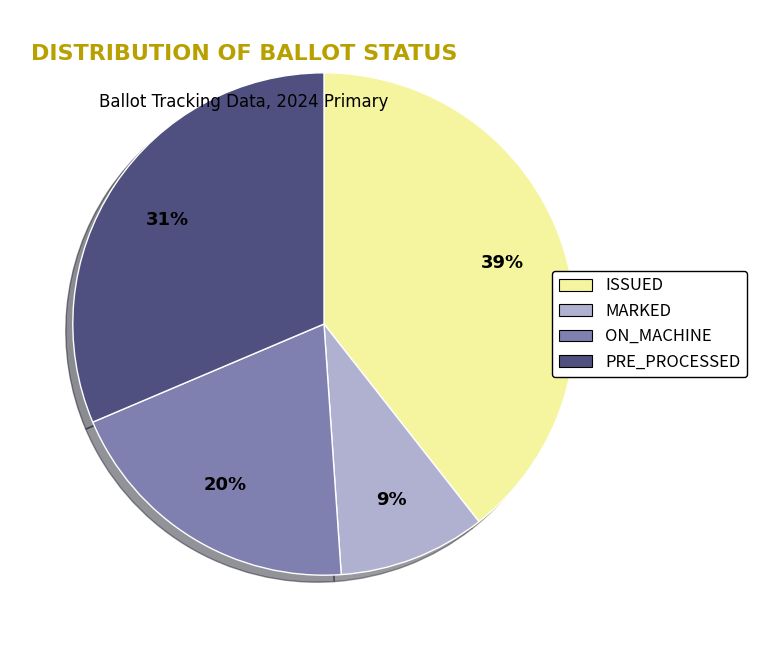

Rank the categories by value from highest to lowest.

ISSUED, PRE_PROCESSED, ON_MACHINE, MARKED